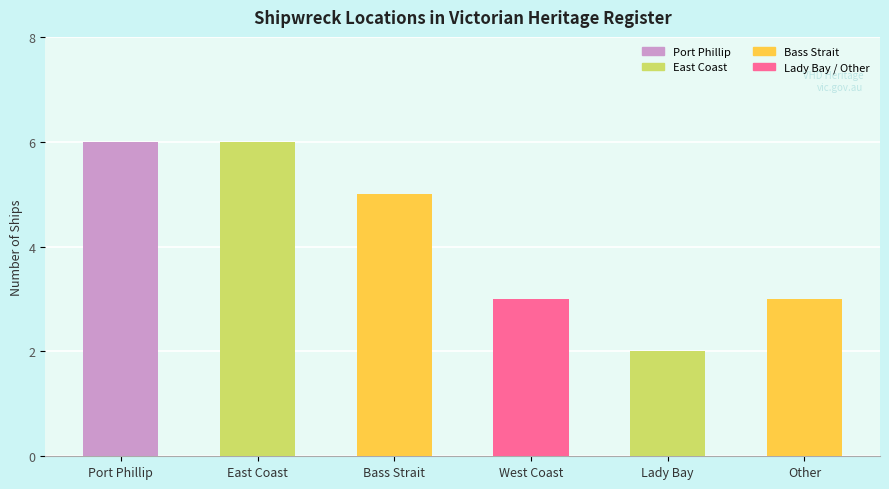

How many bars are there in total?

6